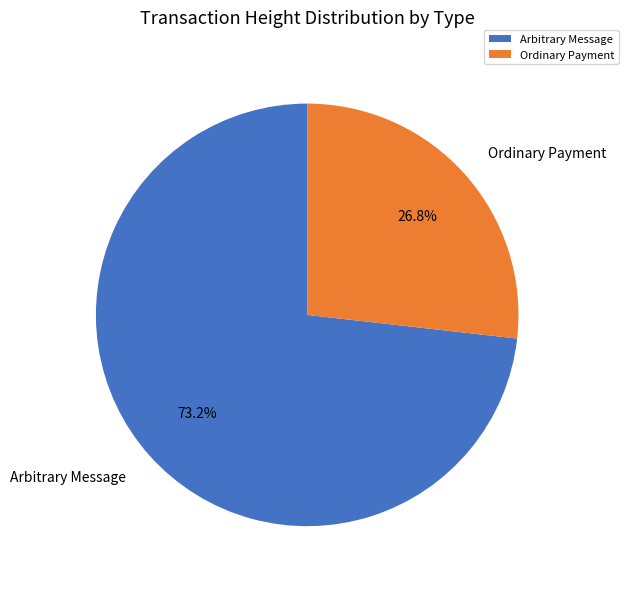

Rank the categories by value from lowest to highest.

Ordinary Payment, Arbitrary Message